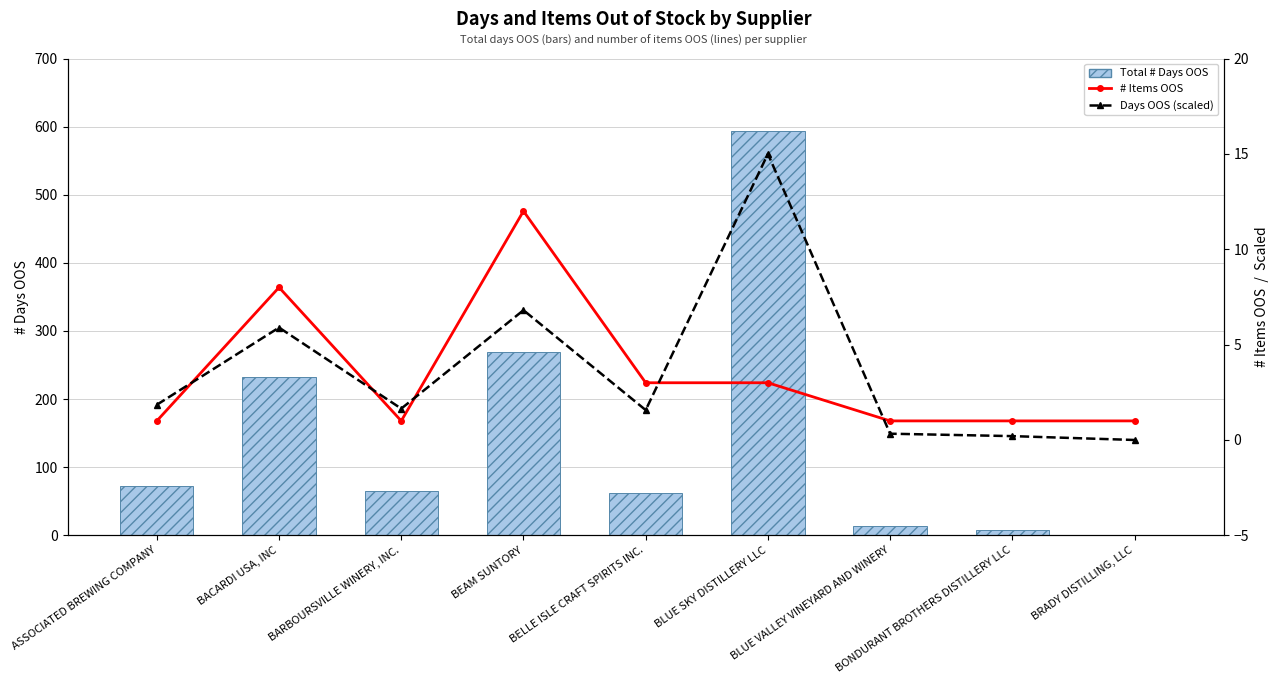

Rank the categories by Days OOS (scaled) value from lowest to highest.

BRADY DISTILLING, LLC, BONDURANT BROTHERS DISTILLERY LLC, BLUE VALLEY VINEYARD AND WINERY, BELLE ISLE CRAFT SPIRITS INC., BARBOURSVILLE WINERY, INC., ASSOCIATED BREWING COMPANY, BACARDI USA, INC, BEAM SUNTORY, BLUE SKY DISTILLERY LLC